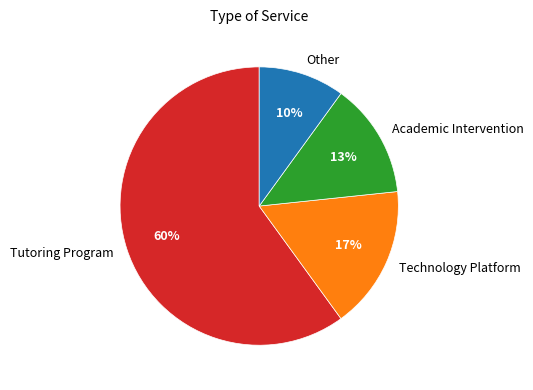

Count the number of slices in the pie.

4